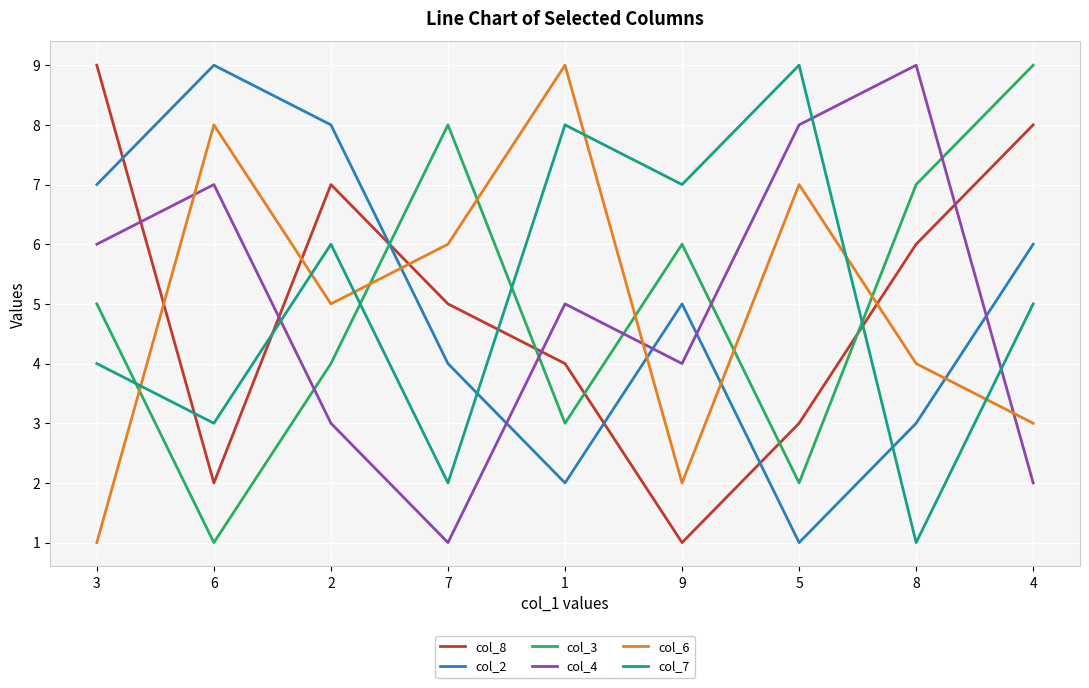

After their last crossing, which series has the higher values: col_8 or col_4?

col_8